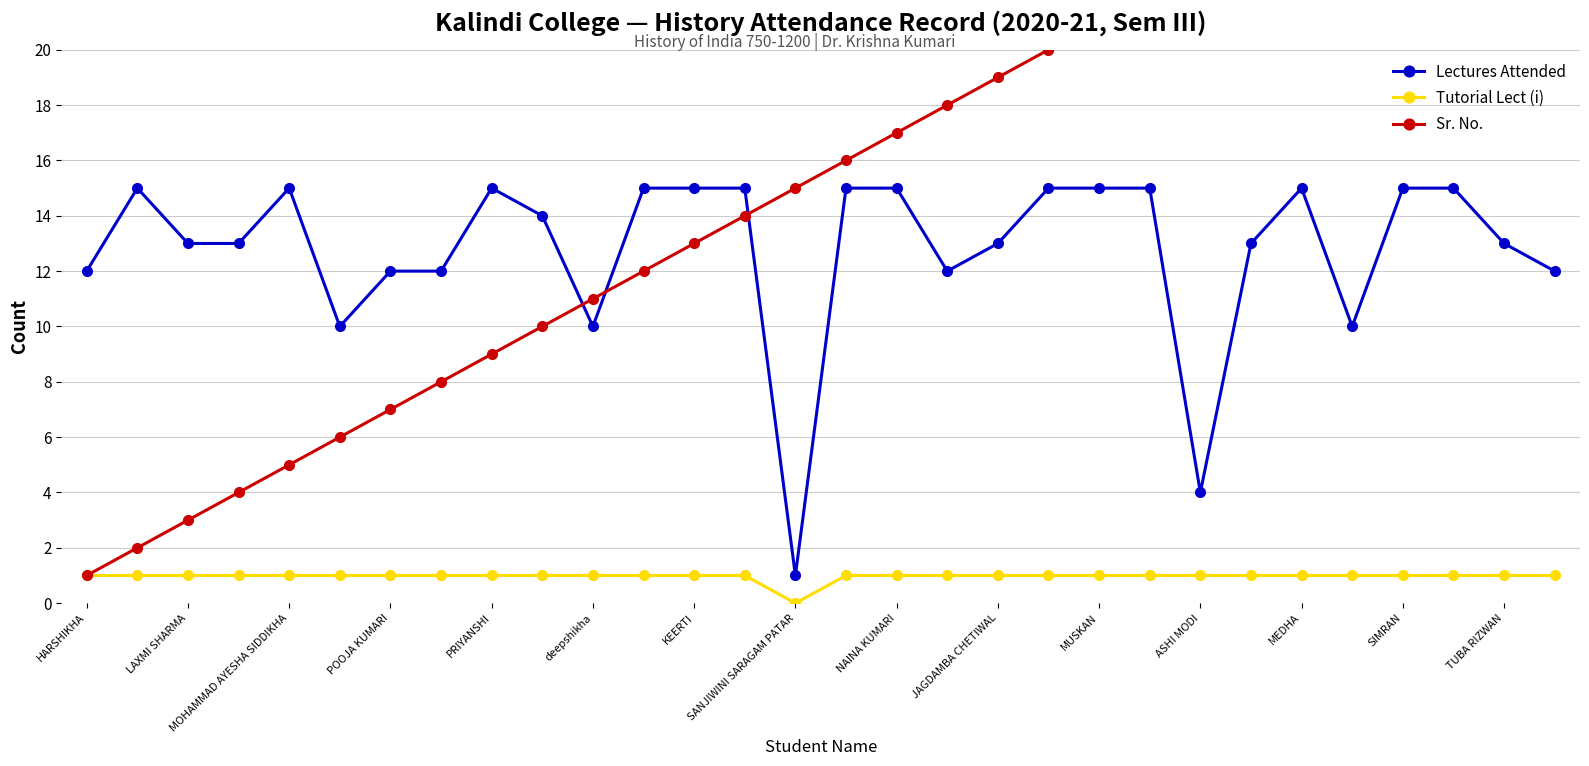

What is the label of the 16th point from the left?

15